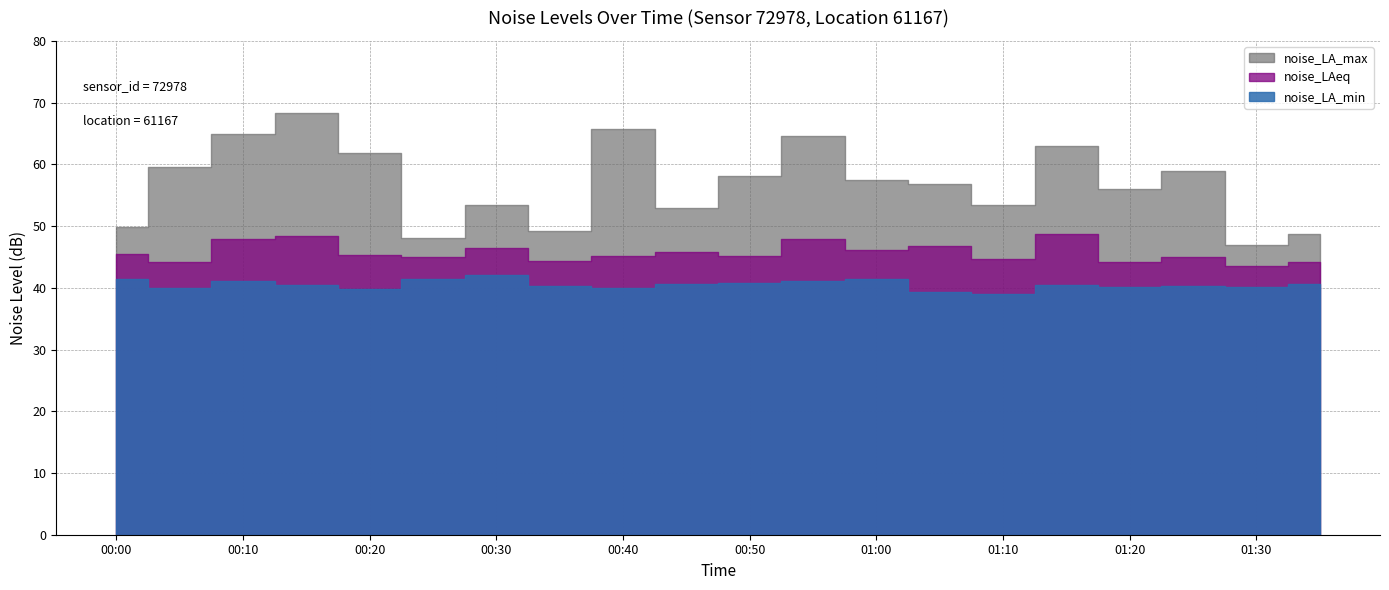

True or false: noise_LA_max and noise_LA_min cross at least once.

False